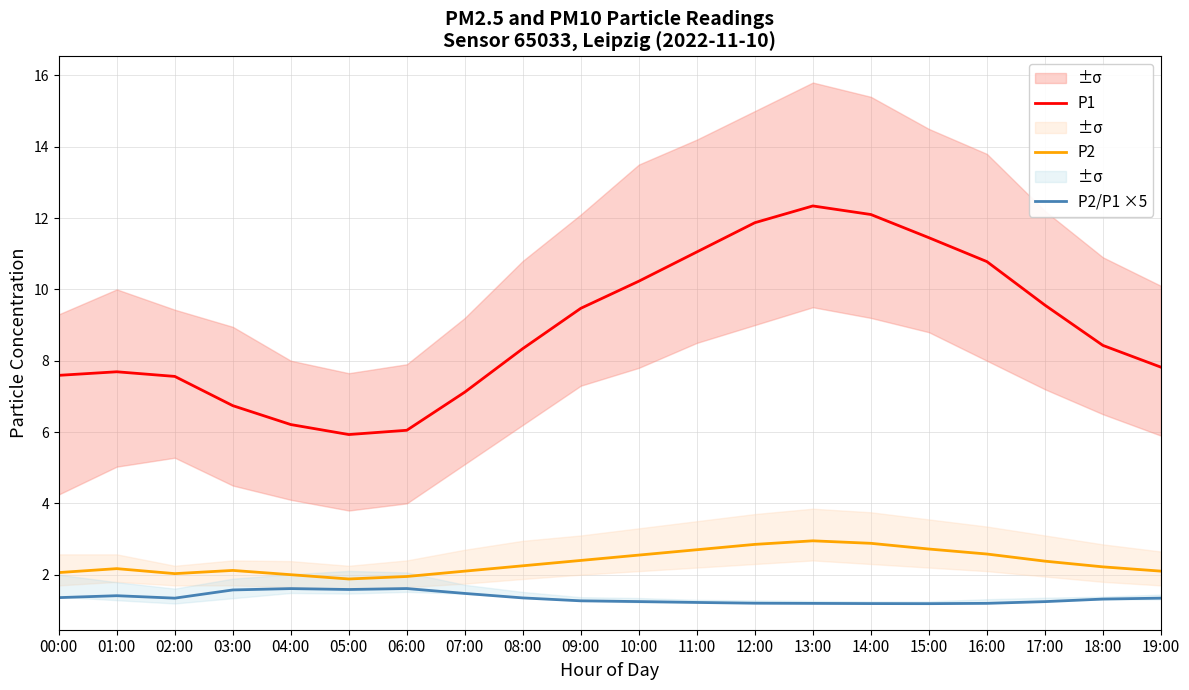

The P2 series shows 1.1 at 12:00. True or false?

False